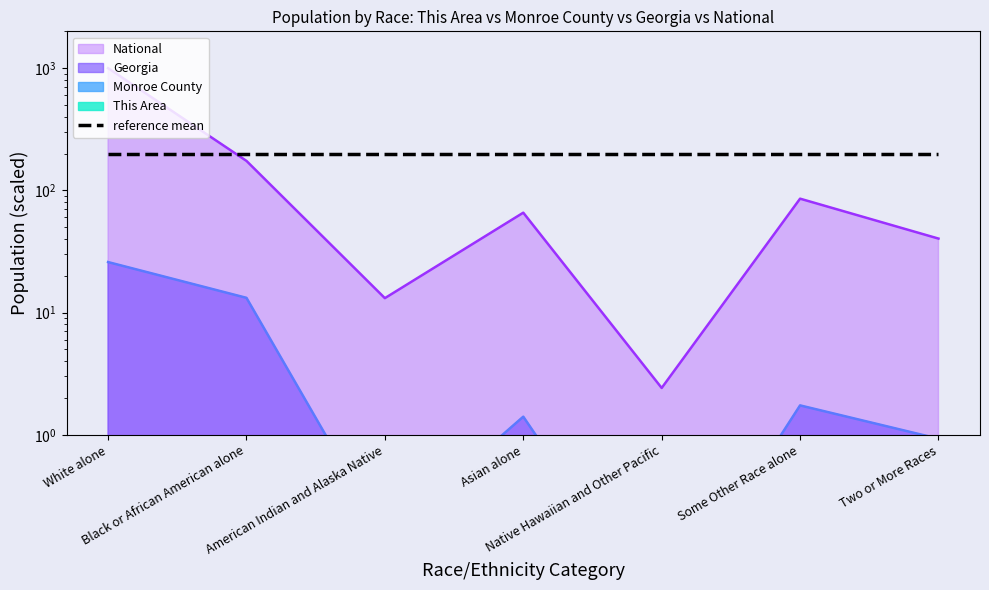

Reading right to left, list all the values displayed in this chart.

This Area: 0.0	0.0	0.0	0.0	0.0	0.0	0.0
Monroe County: 0.0	0.0	0.0	0.0	0.0	0.0	0.1
Georgia: 0.9	1.7	0.0	1.4	0.1	13.2	25.9
National: 40.3	85.5	2.4	65.6	13.1	174.1	1000.0